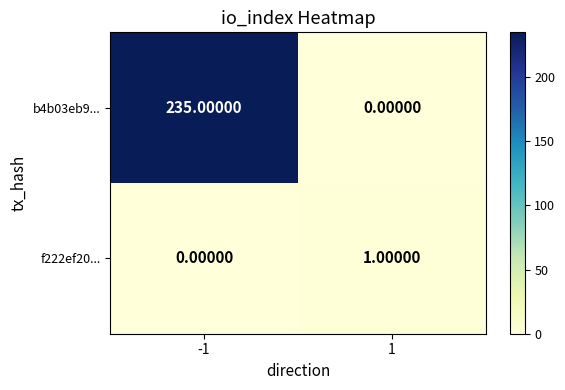

Is the value of b4b03eb9... at 1 greater than the value of f222ef20... at 1?

No